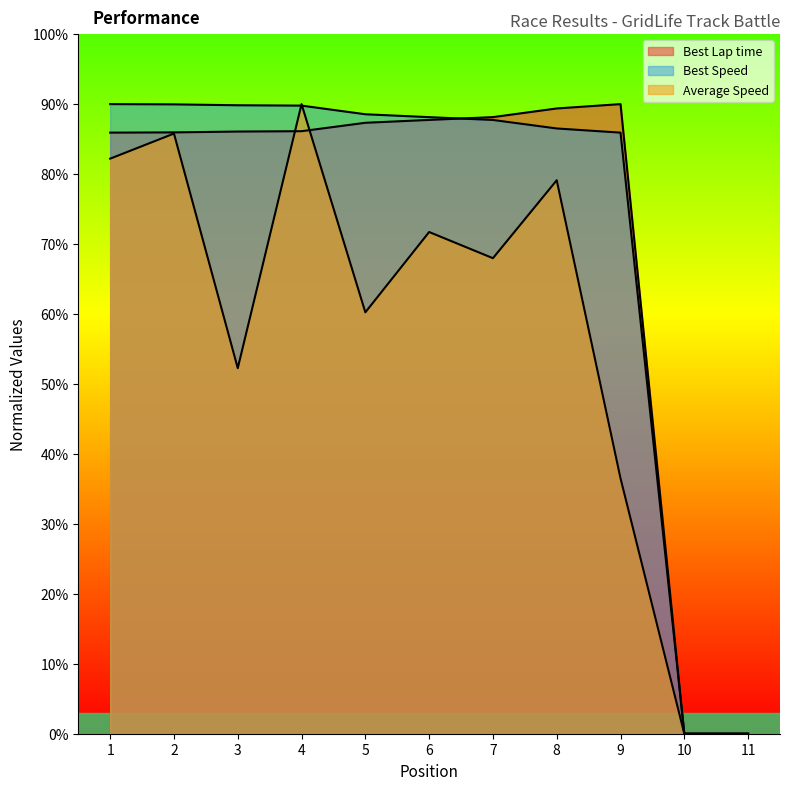

What is the difference between the highest and lowest values at 2?

4.2